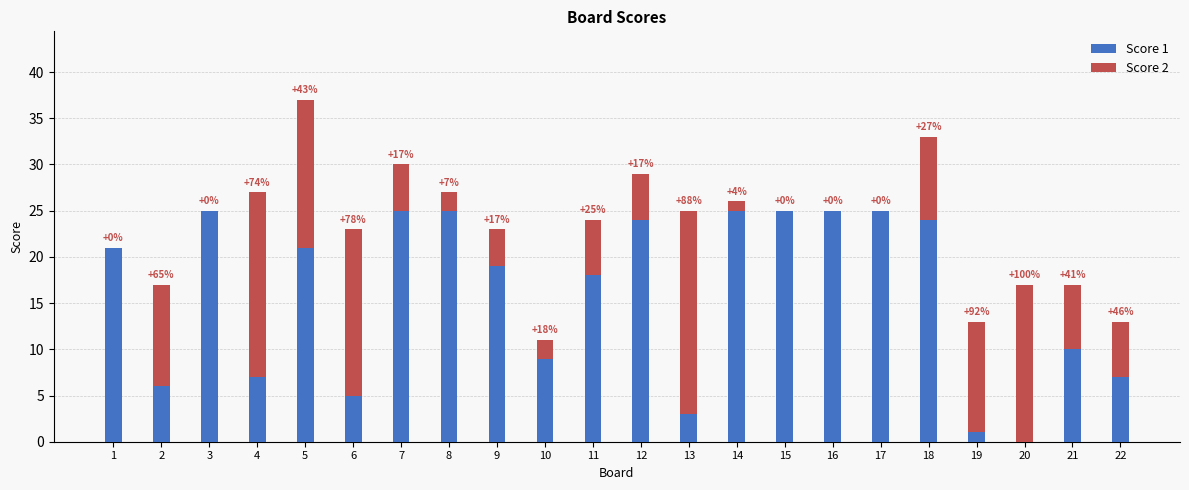

True or false: Score 1 has a value of 25 at 17.

True